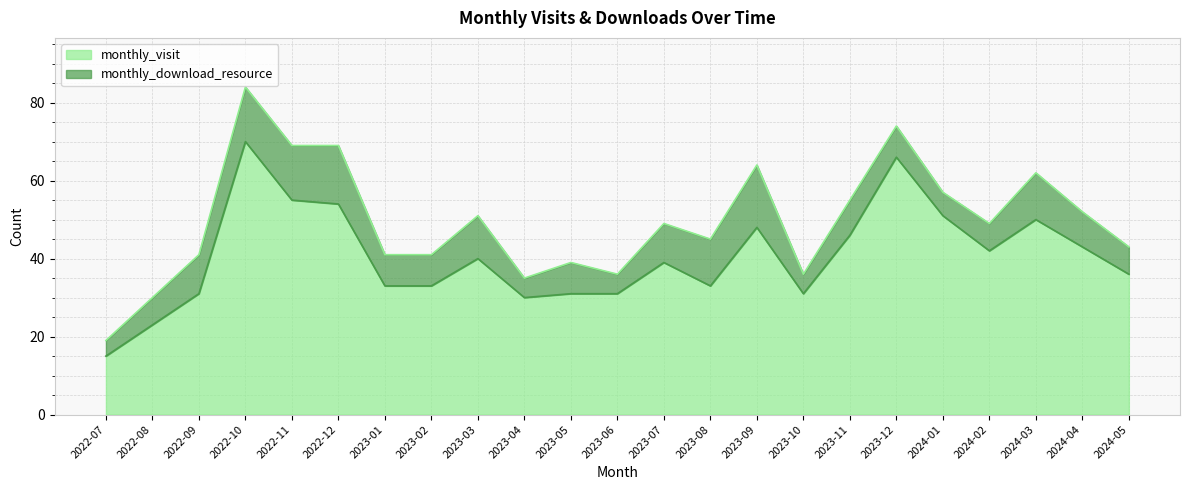

What is the change in value from 2022-07 to 2024-03?

+35